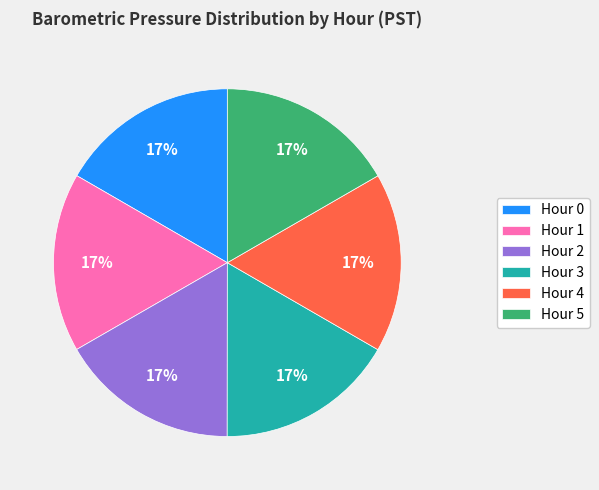

What percentage is the Hour 5 slice, to the nearest percent?

17%